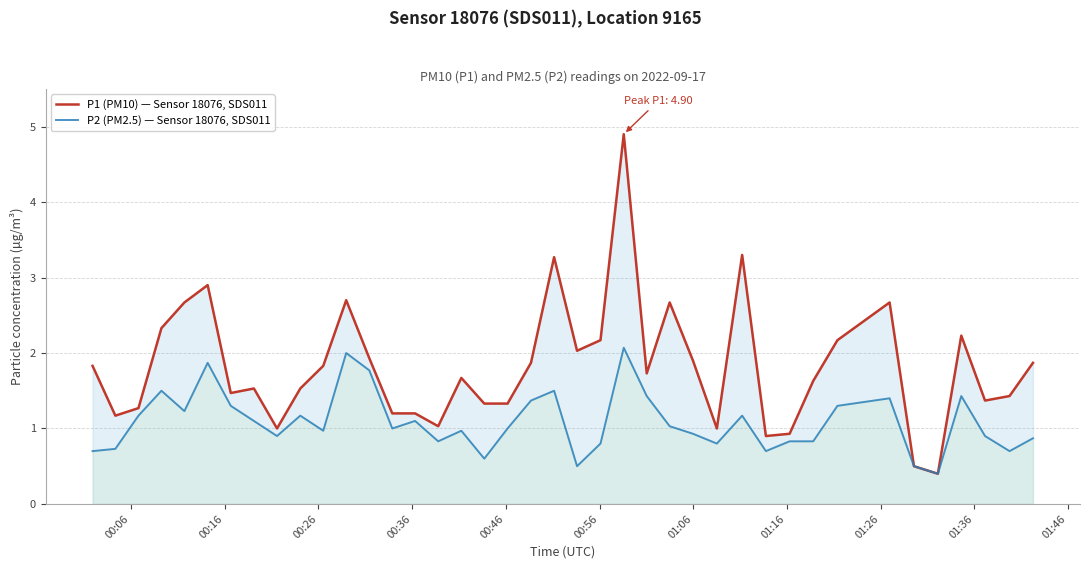

True or false: P2 (PM2.5) — Sensor 18076, SDS011 and P1 (PM10) — Sensor 18076, SDS011 cross at least once.

False